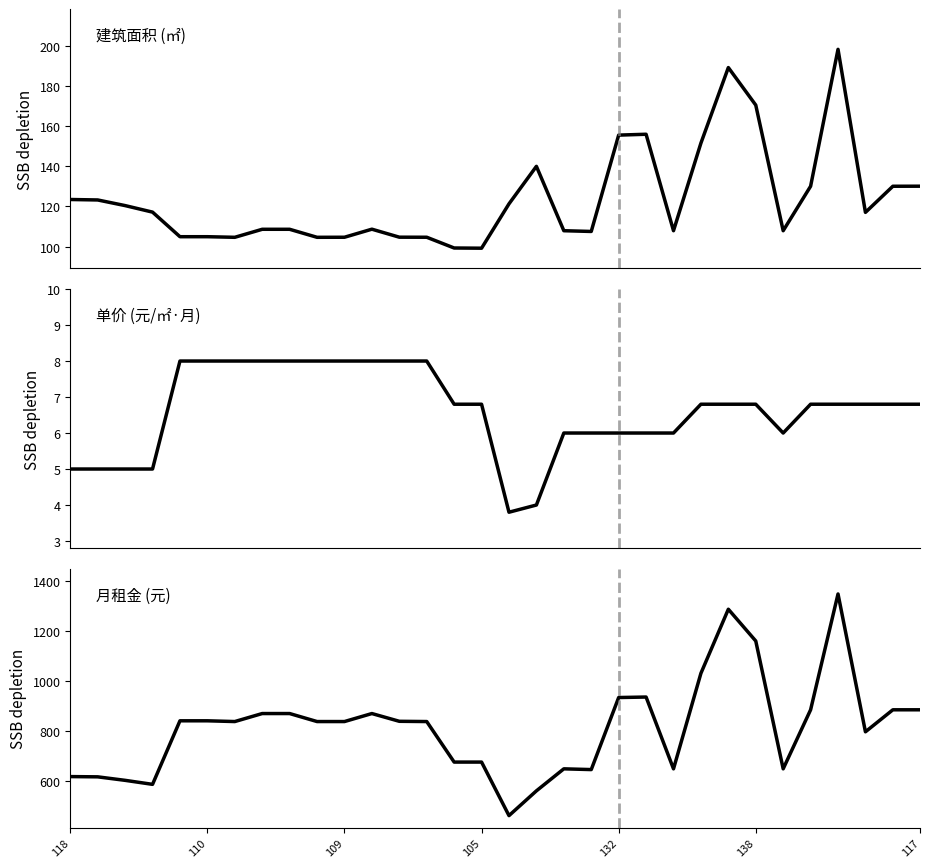

True or false: 建筑面积 and 月租金 intersect in this chart.

False